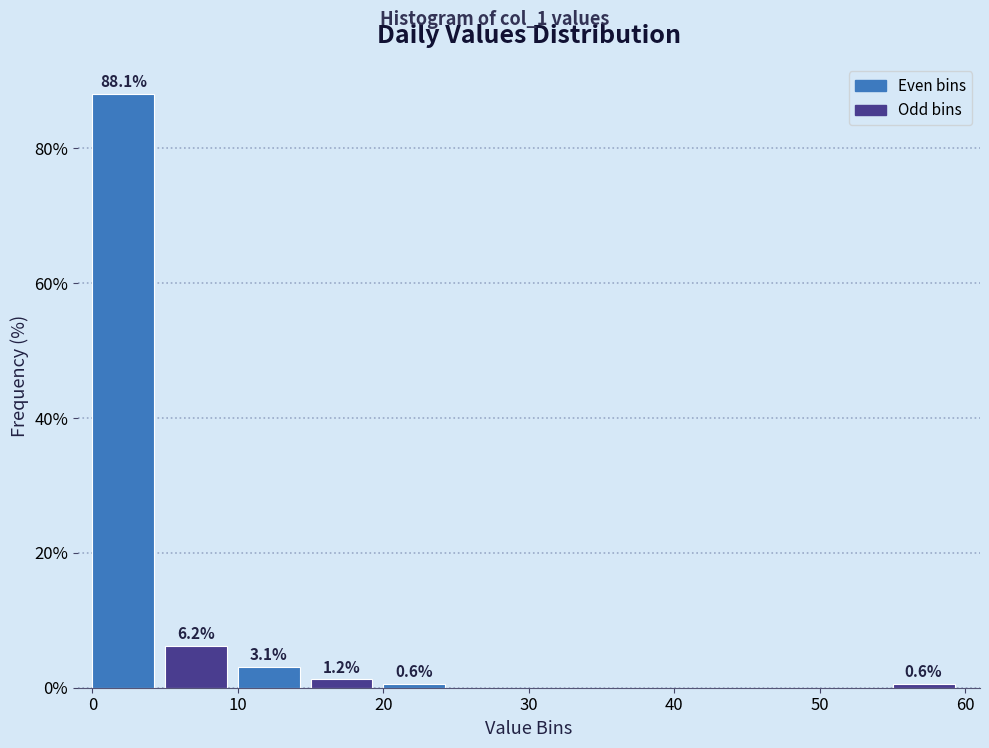

Over which range of the x-axis is the bar tallest?

0 to 5